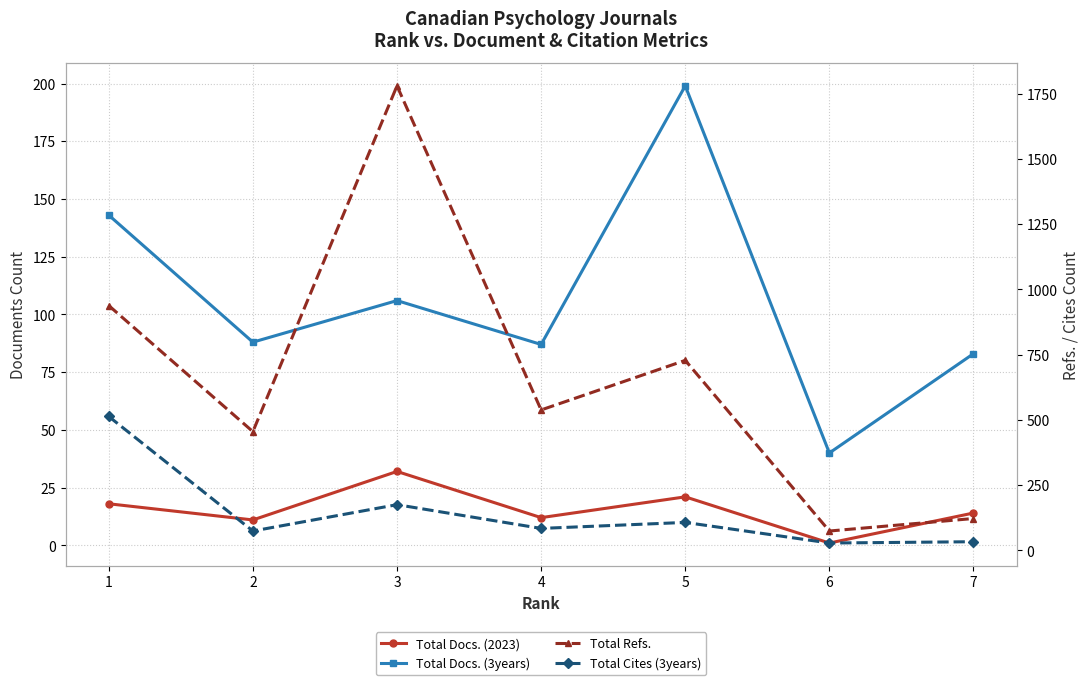

Does the chart display data point markers on the line(s)?

Yes